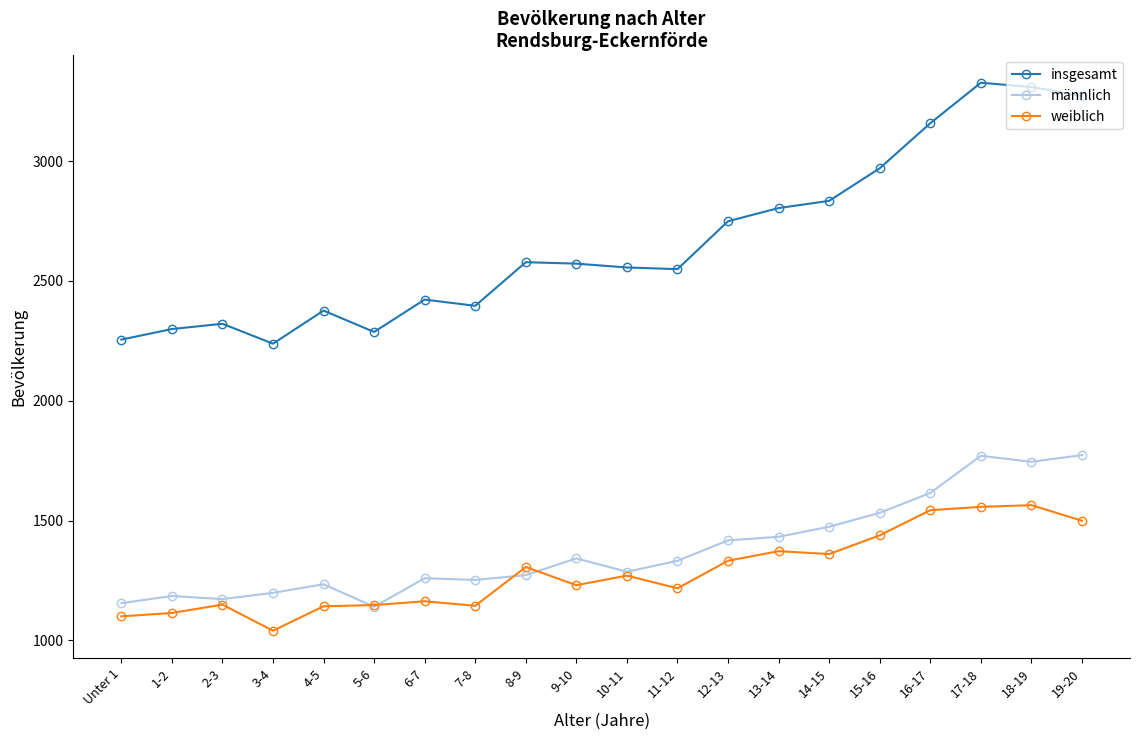

What is the average value of the männlich series?

1379